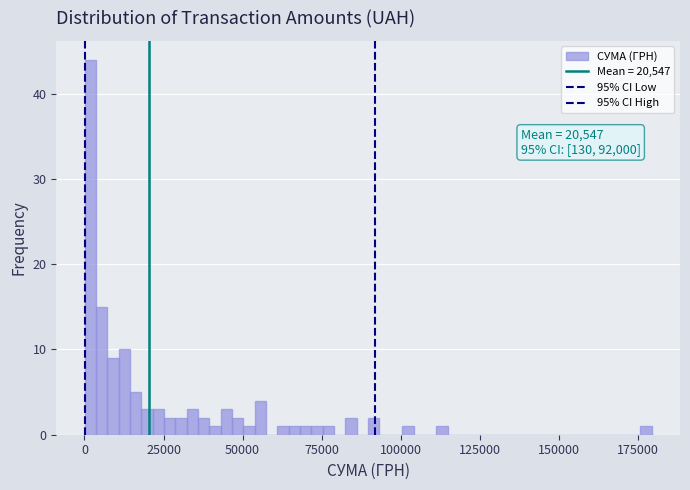

Read against the x-axis, roughly where is the centre of the tallest bar?

0